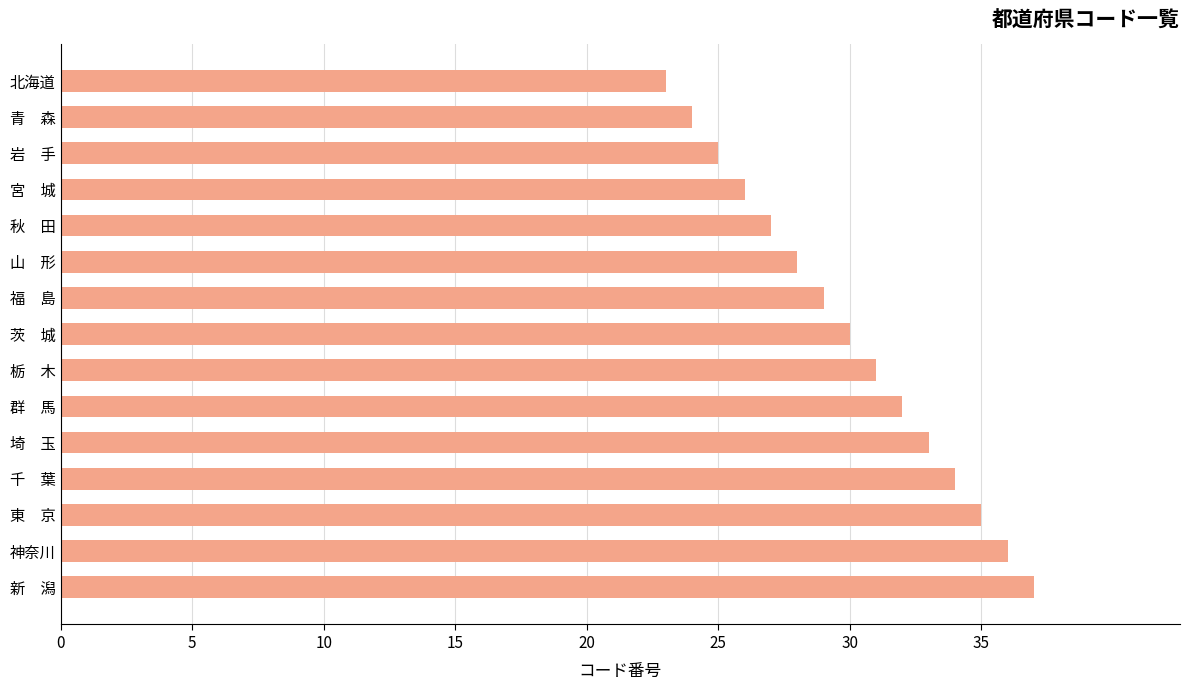

What value does the data have at 群　馬?

32